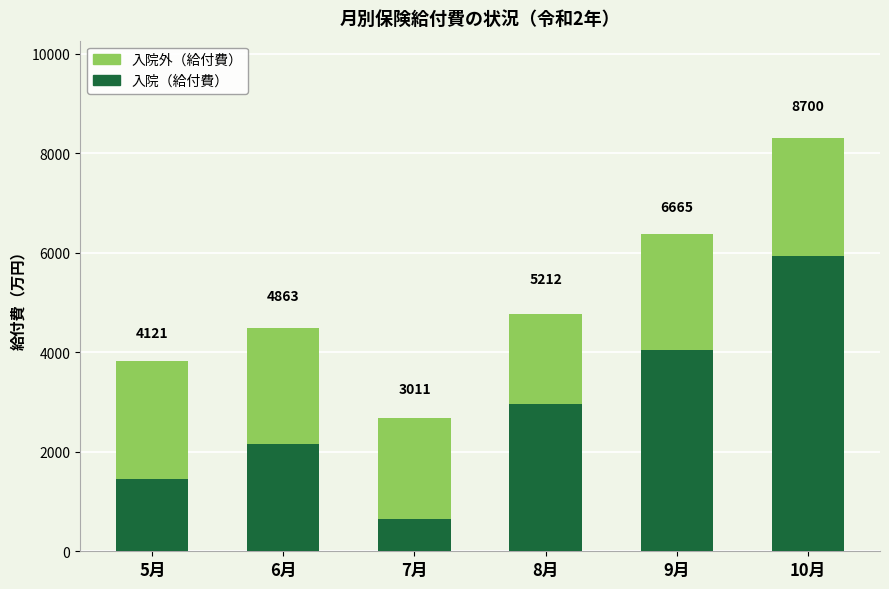

How many bars are there in total?

6